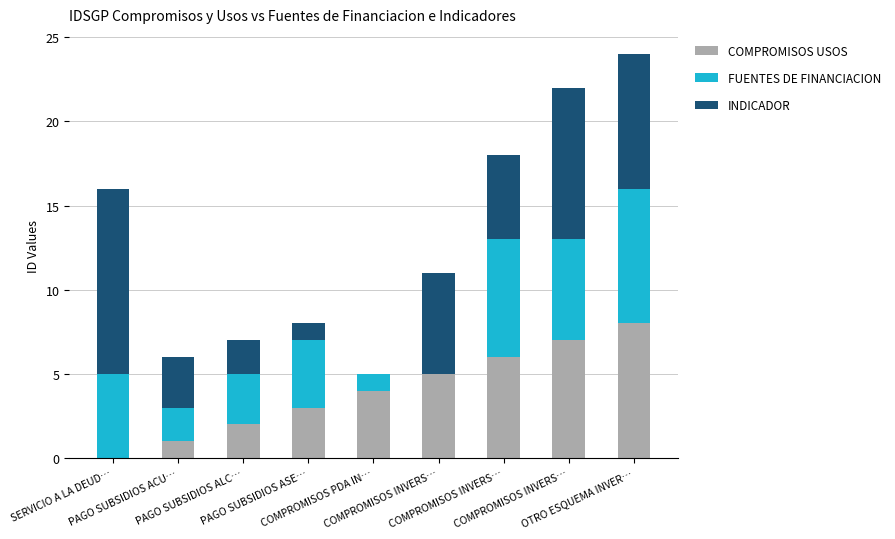

Are the bars horizontal?

No